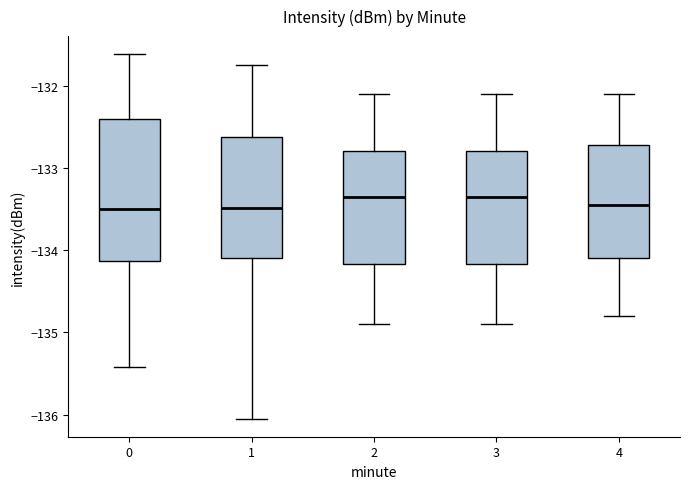

Reading left to right, read every box against the y-axis: the position of its median line, the range the box covers, and the ends of its whiskers. The values are not printed on the chart, so give them approximately, as read against the axis.

0: median -133.5, box -134.1 to -132.4, whiskers -135.4 to -131.6
1: median -133.5, box -134.1 to -132.6, whiskers -136.0 to -131.7
2: median -133.3, box -134.2 to -132.8, whiskers -134.9 to -132.1
3: median -133.3, box -134.2 to -132.8, whiskers -134.9 to -132.1
4: median -133.4, box -134.1 to -132.7, whiskers -134.8 to -132.1